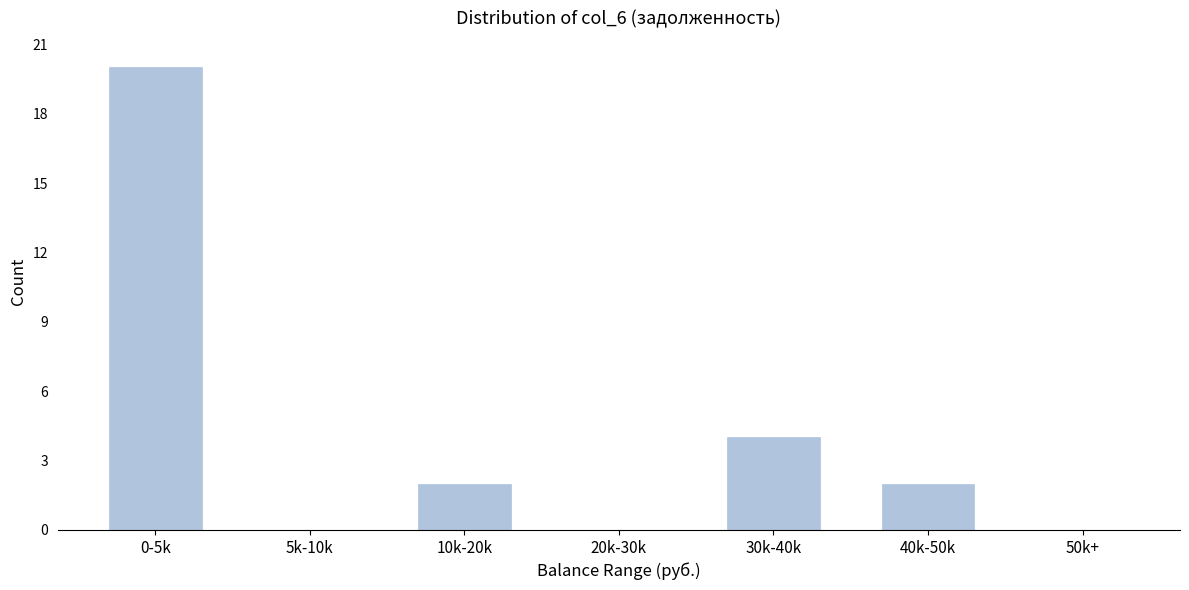

Reading right to left, what are all the values shown in this chart?

50k+=0	40k-50k=2	30k-40k=4	20k-30k=0	10k-20k=2	5k-10k=0	0-5k=20